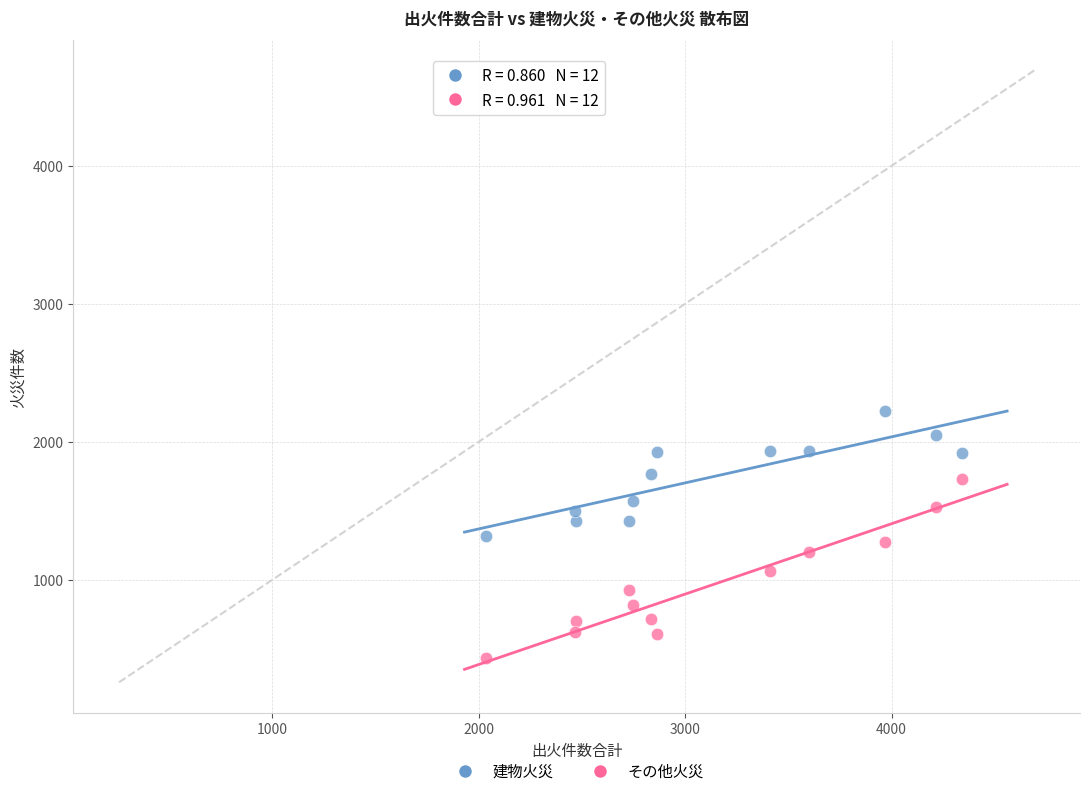

Which series contains the highest Y value?

建物火災